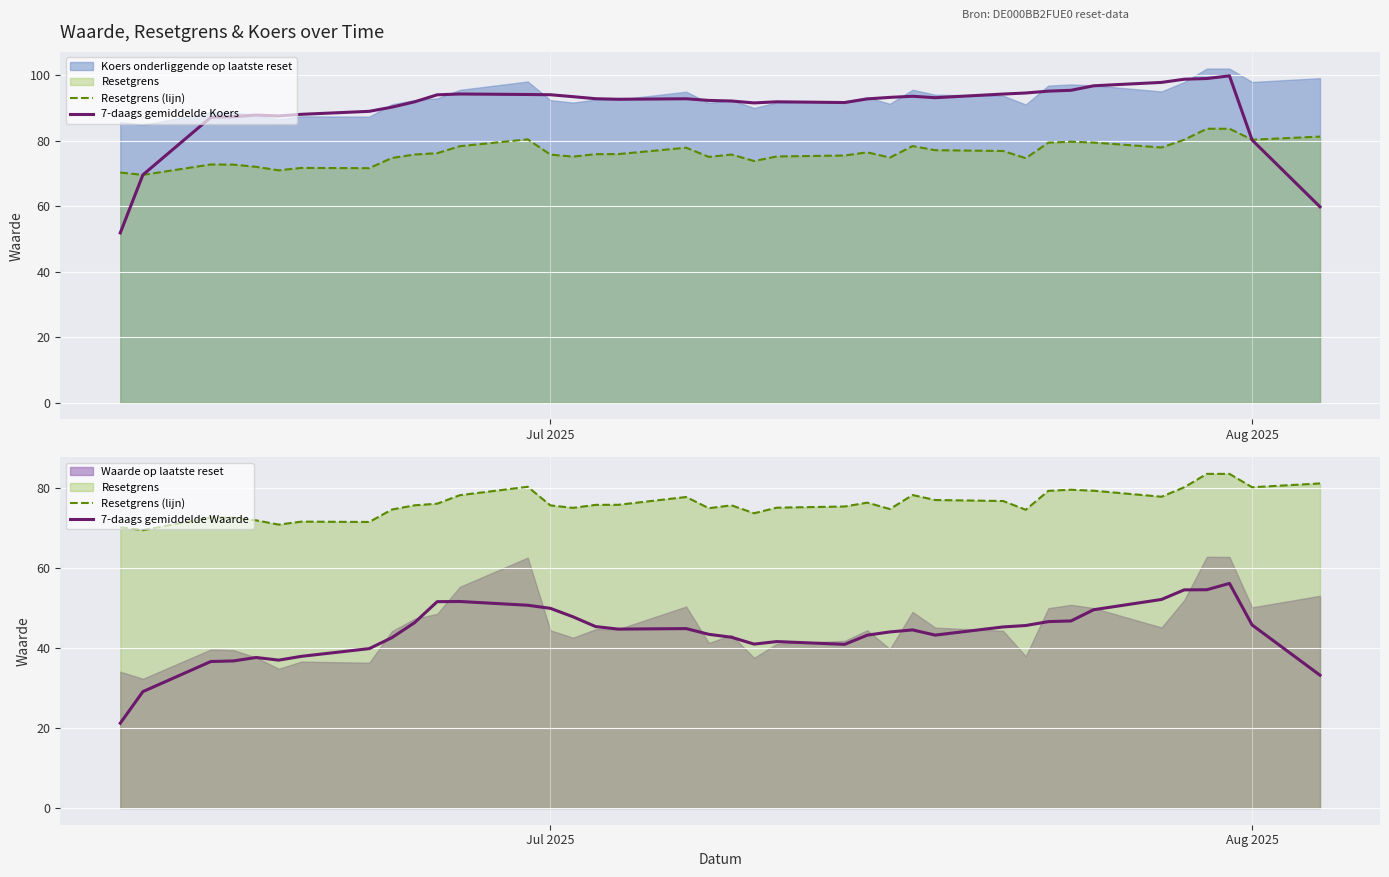

What is the value of the Resetgrens (lijn) point at the 21st from the left?

73.8